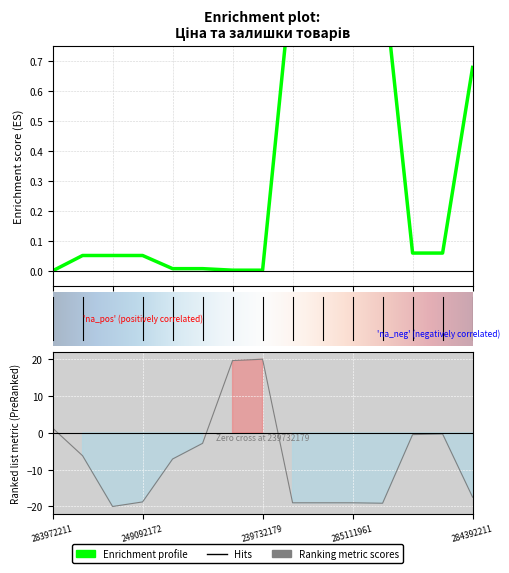

What is the total value across all series at 249092172?

-18.7